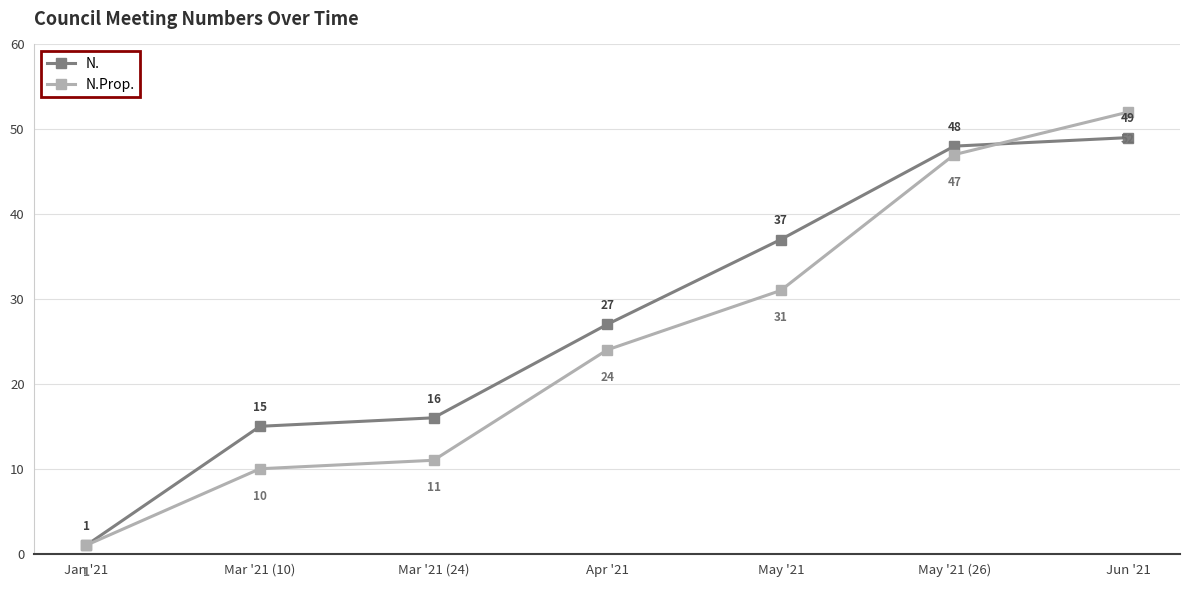

True or false: N.Prop. has more than 2 points higher than both neighbors.

False